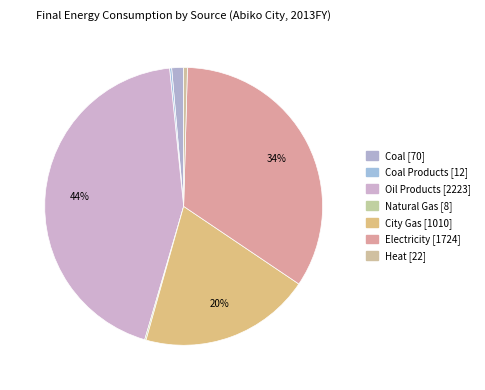

Which slice is the largest?

Oil Products